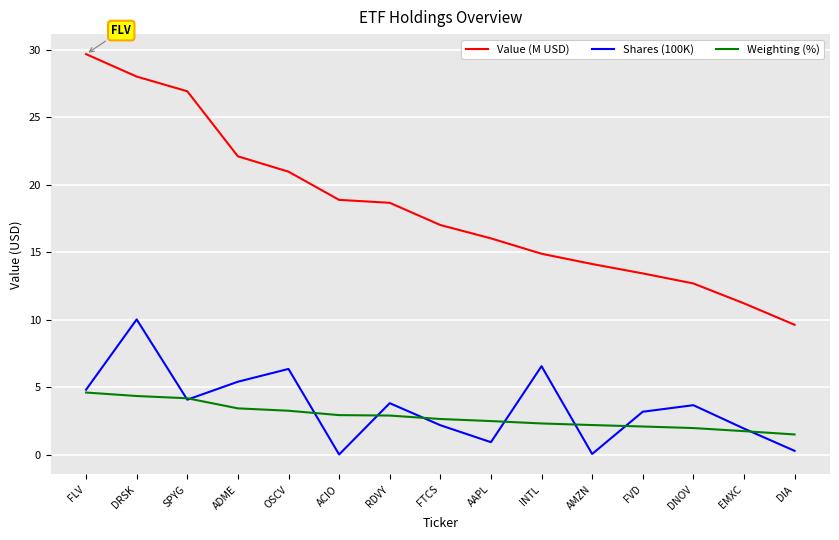

What is the difference between the maximum and minimum values in the Weighting (%) series?

3.1